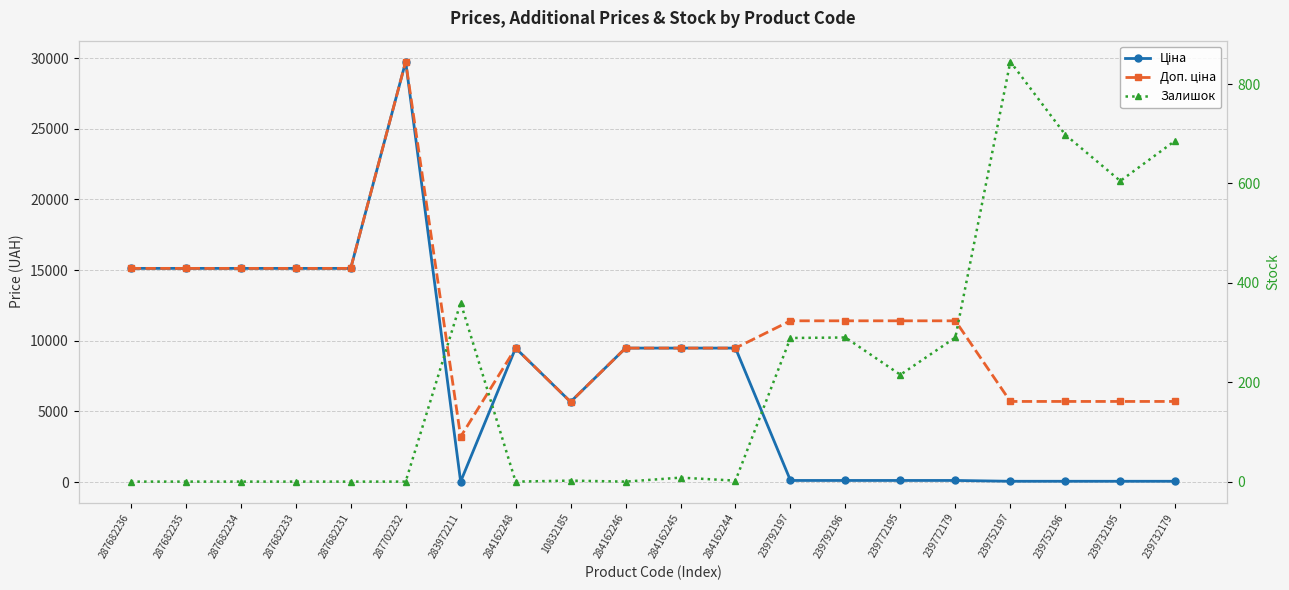

How many interior local peaks does the Ціна series have?

2